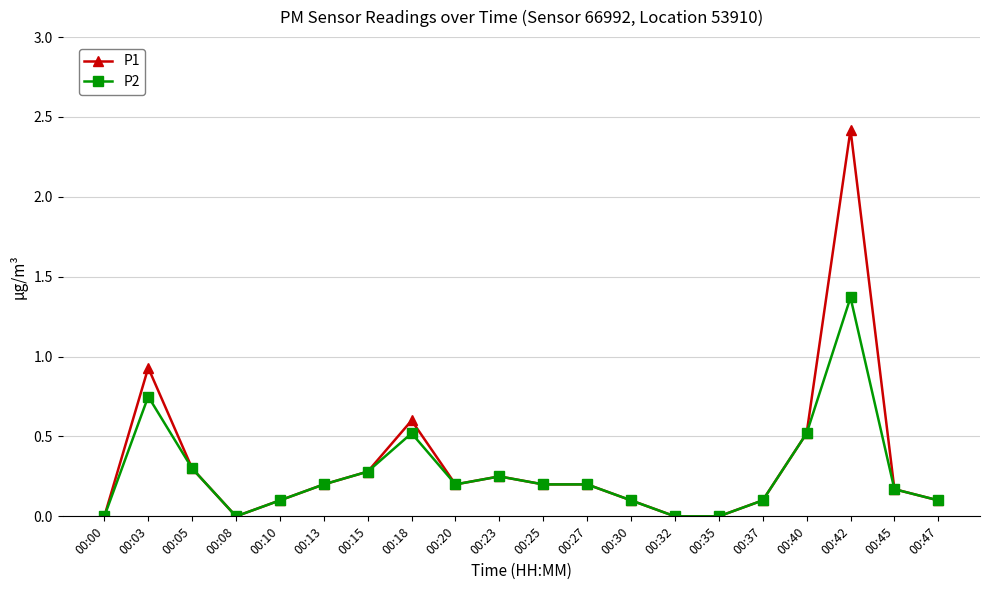

At how many categories does at least one series exceed 1?

1